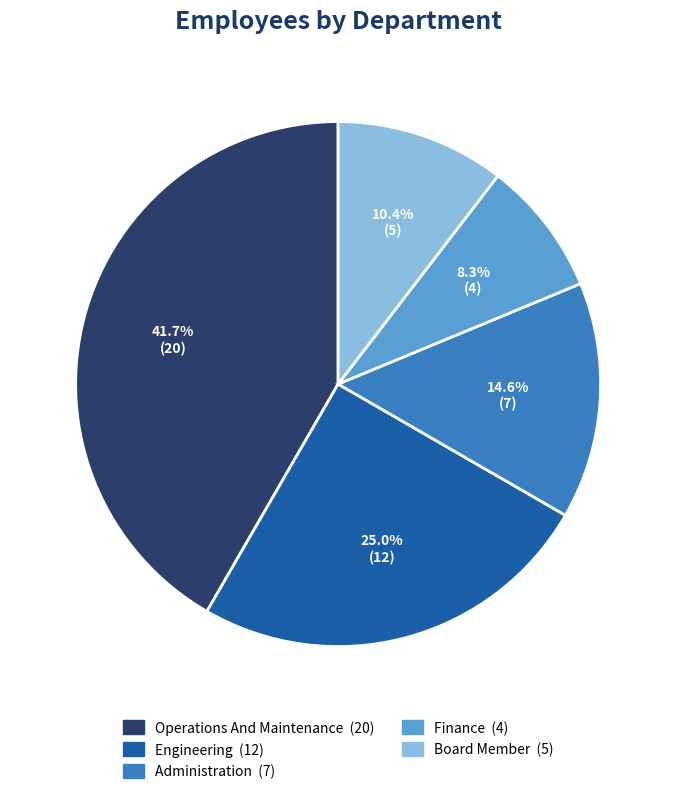

How many segments does this pie chart have?

5